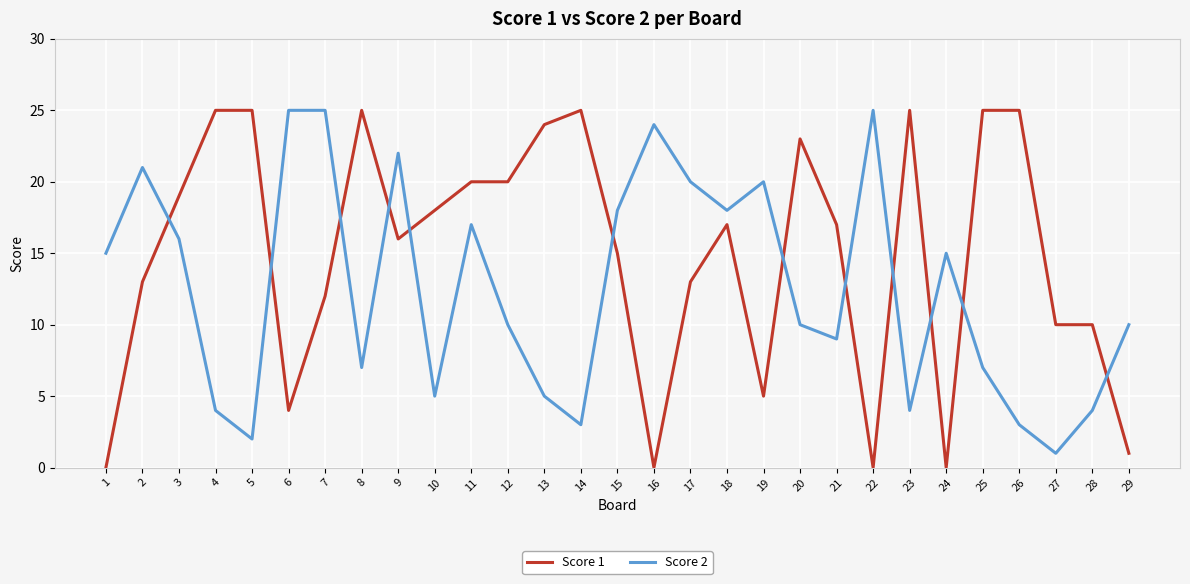

Which series has the largest total across all categories?

Score 1